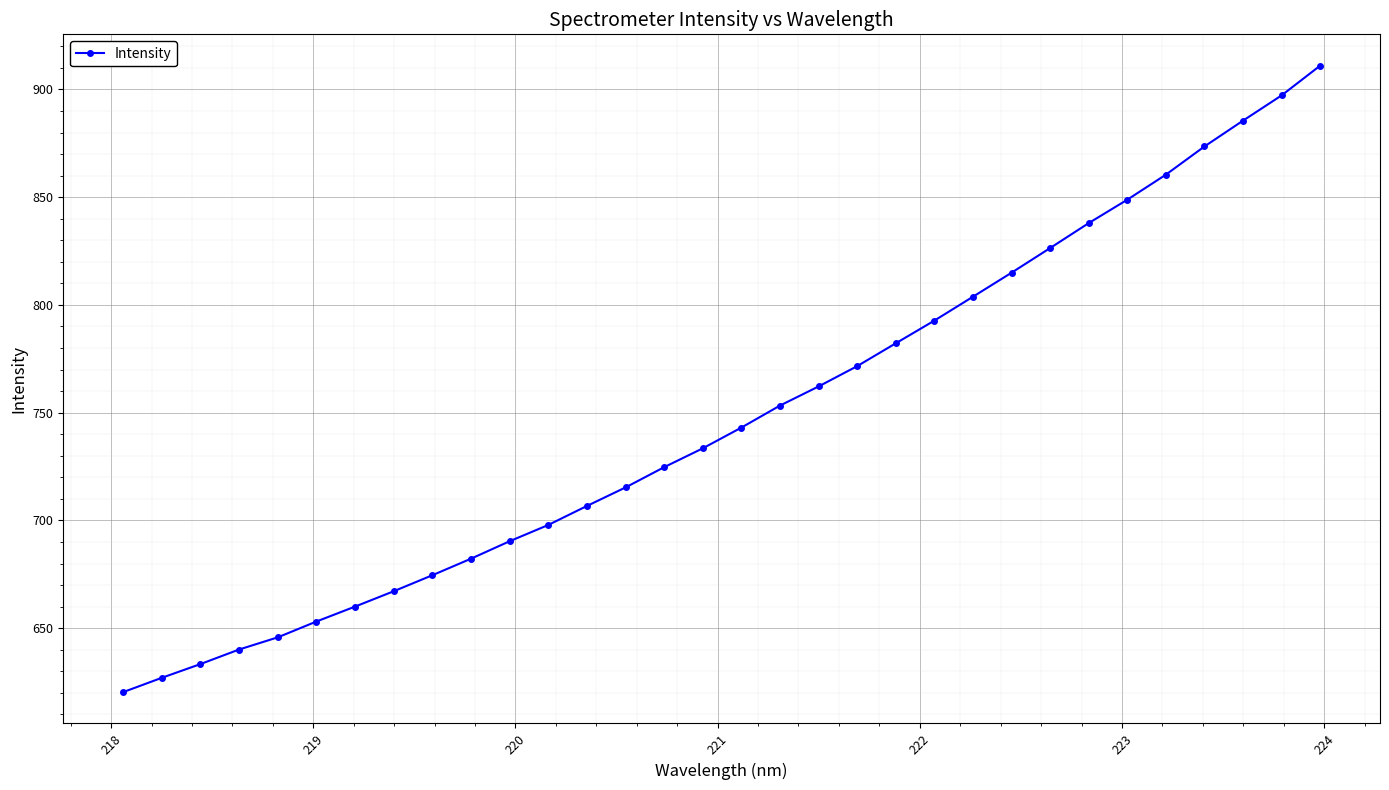

What is the value of the 8th point from the left?

667.1